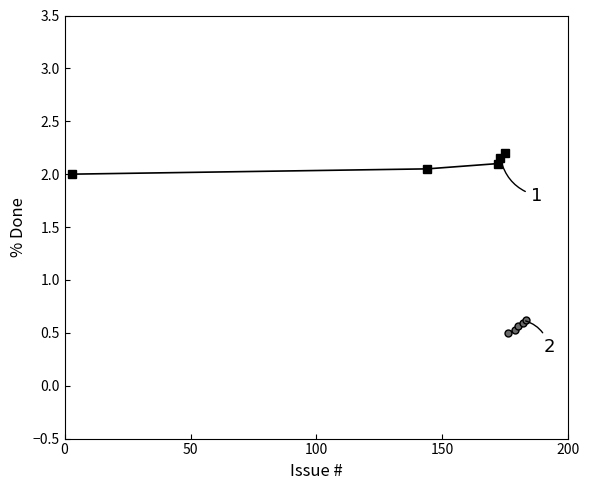

How many Livesplit Analyzer values are between 0 and 1?

5